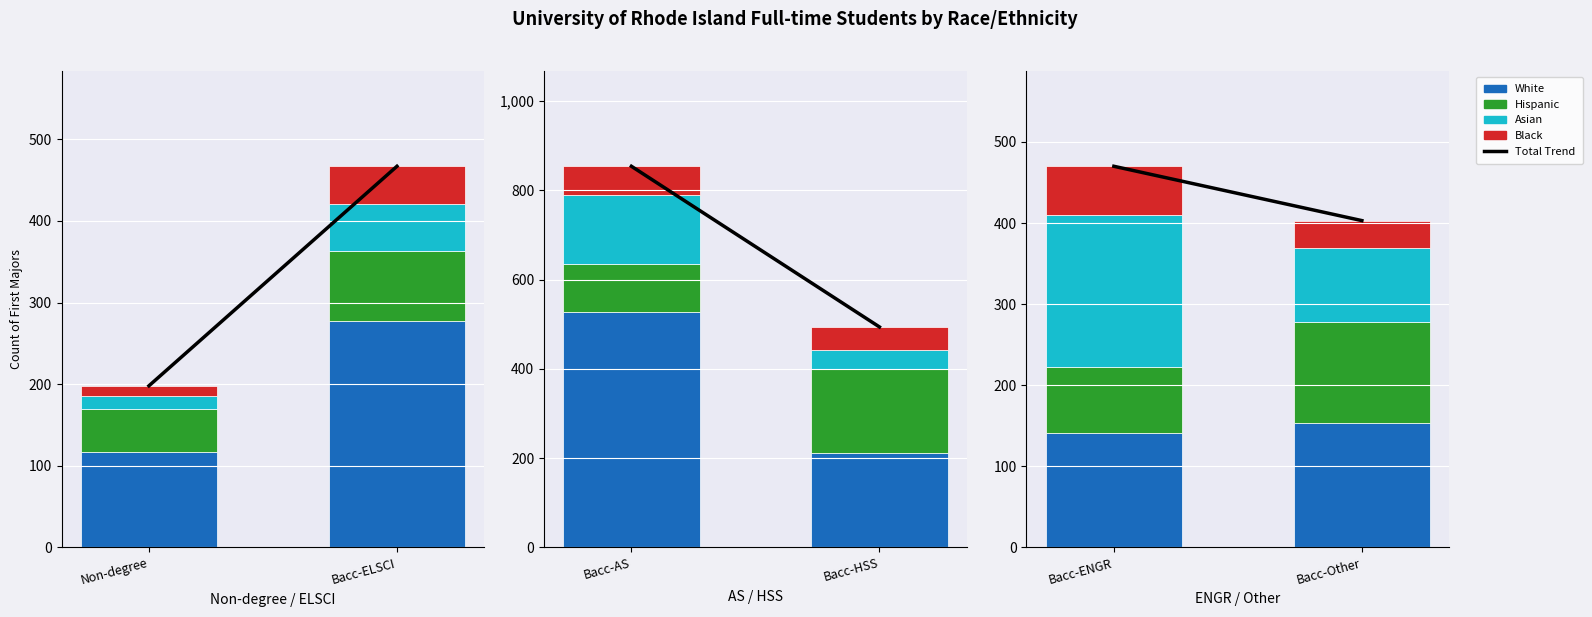

Does the chart contain any negative values?

No